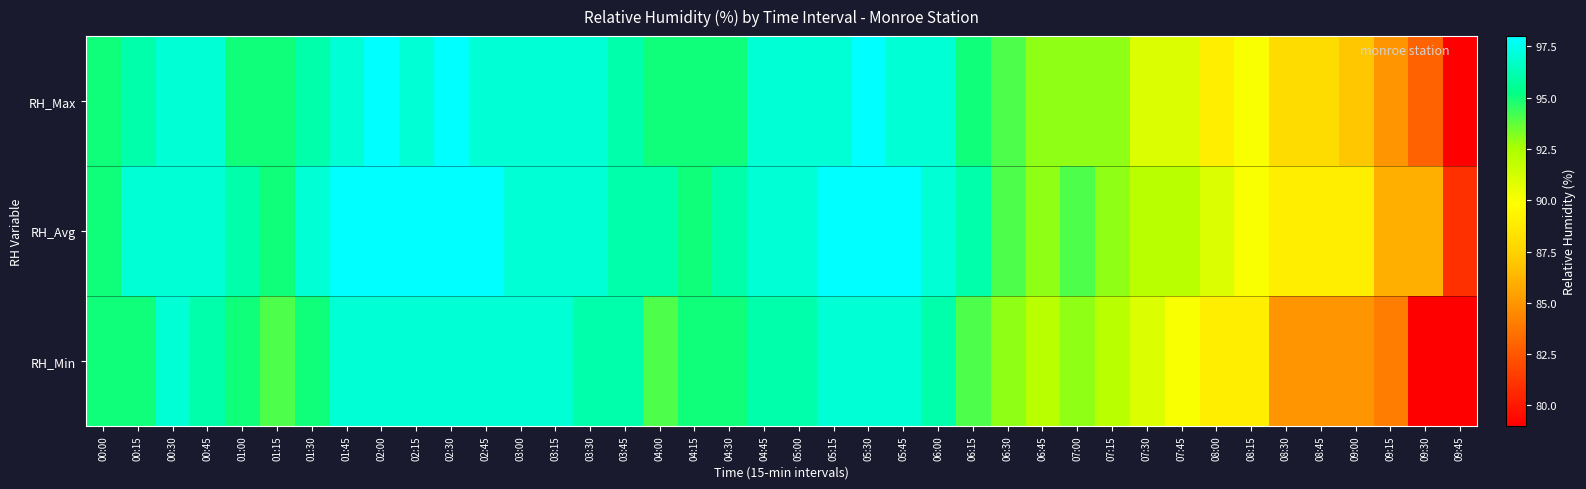

Between 00:30 and 07:30, which is larger?

00:30